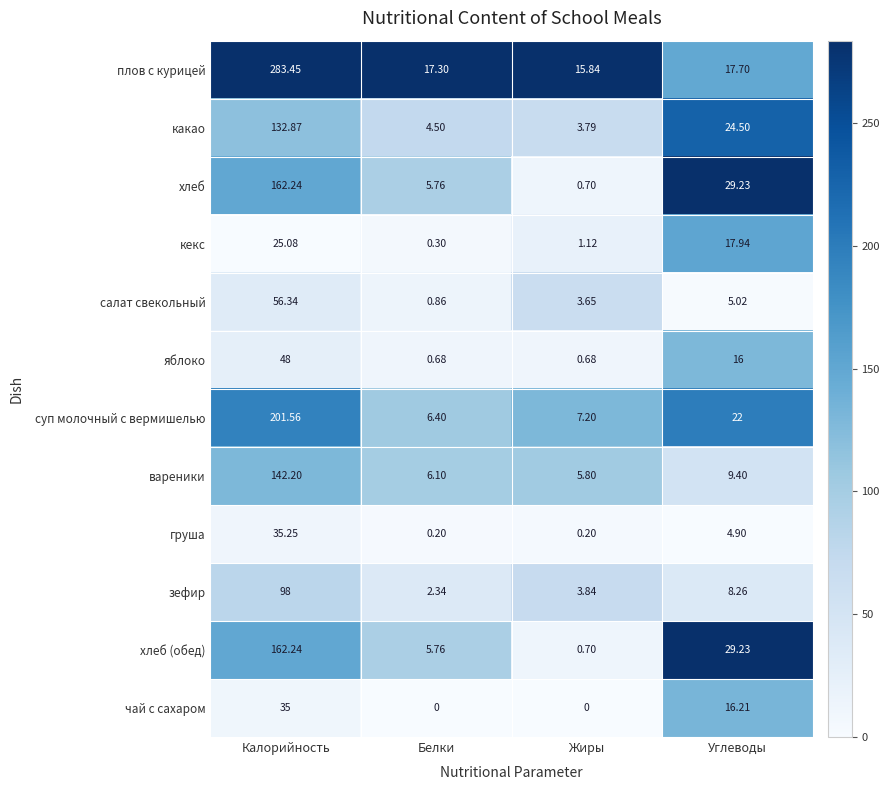

How many series are shown in this chart?

12